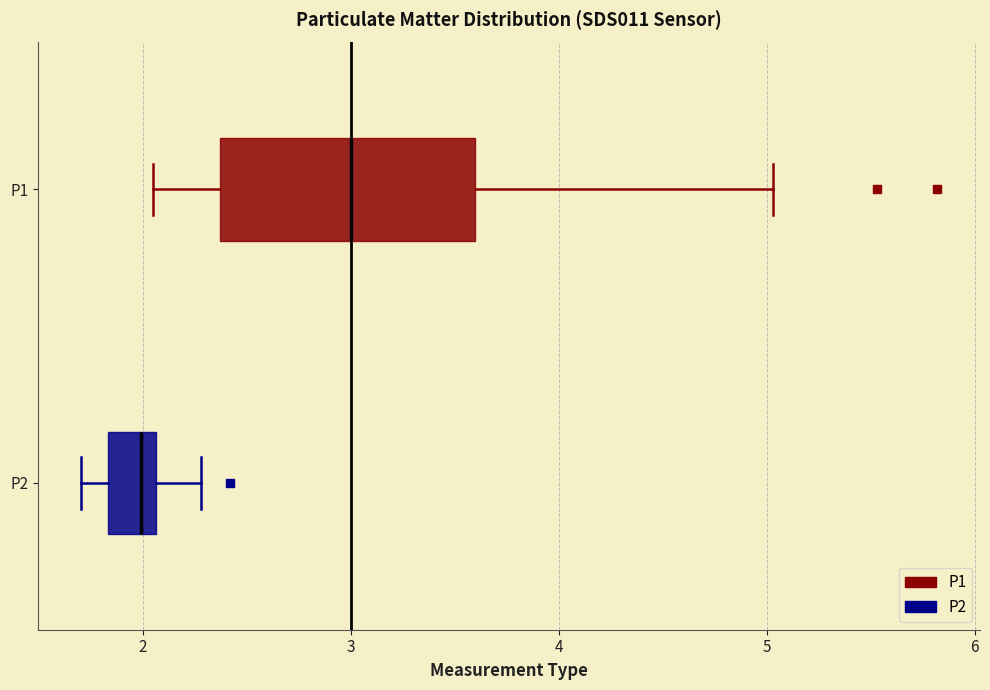

Which box has the furthest to the right median line?

P1